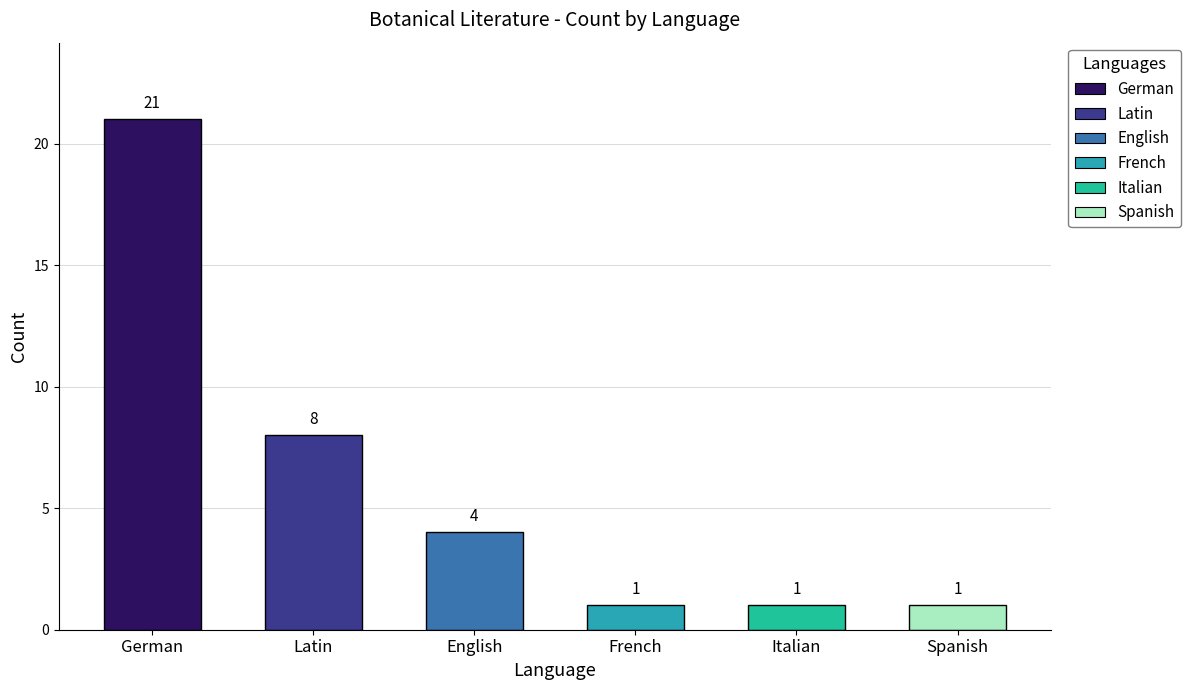

How many bars are there in total?

6